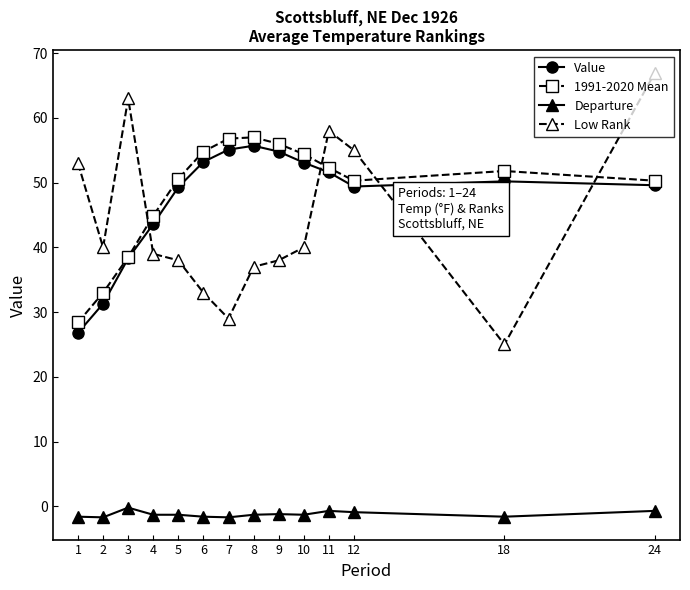

Which series has the largest range (max minus min)?

Low Rank